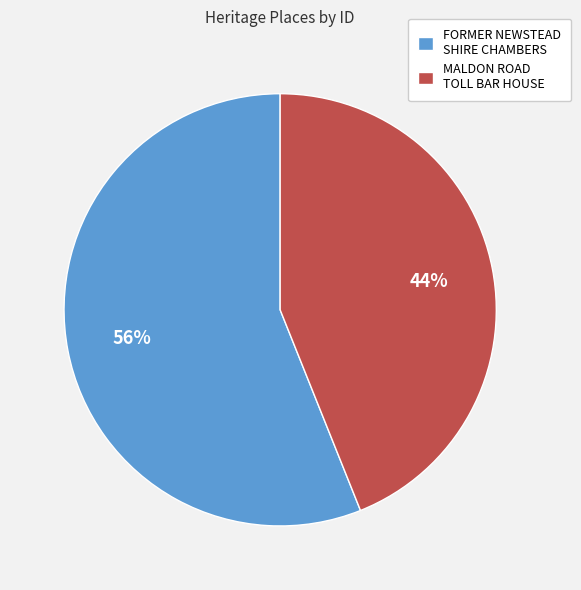

How many segments does this pie chart have?

2